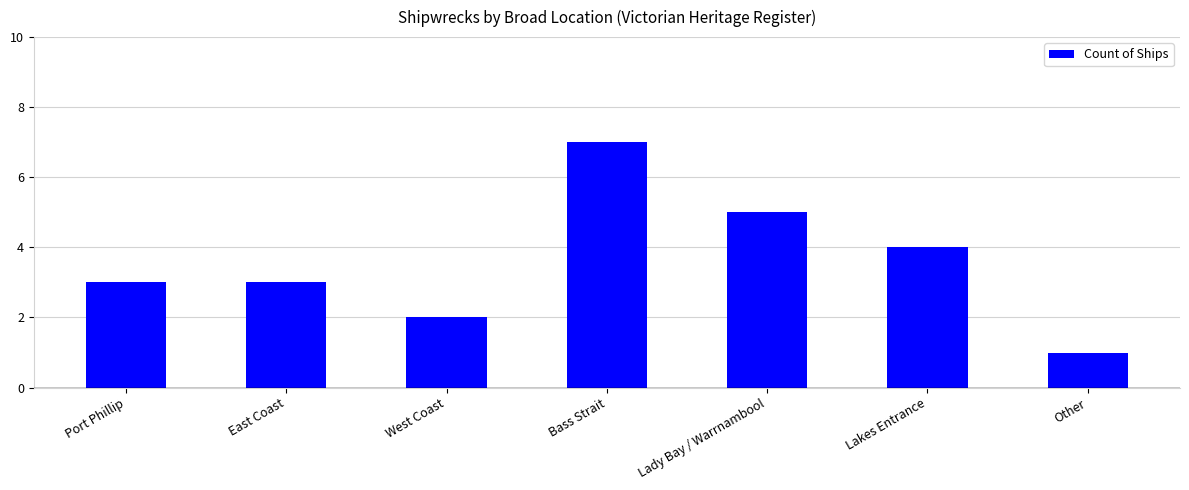

What is the difference between the second highest and second lowest values?

3